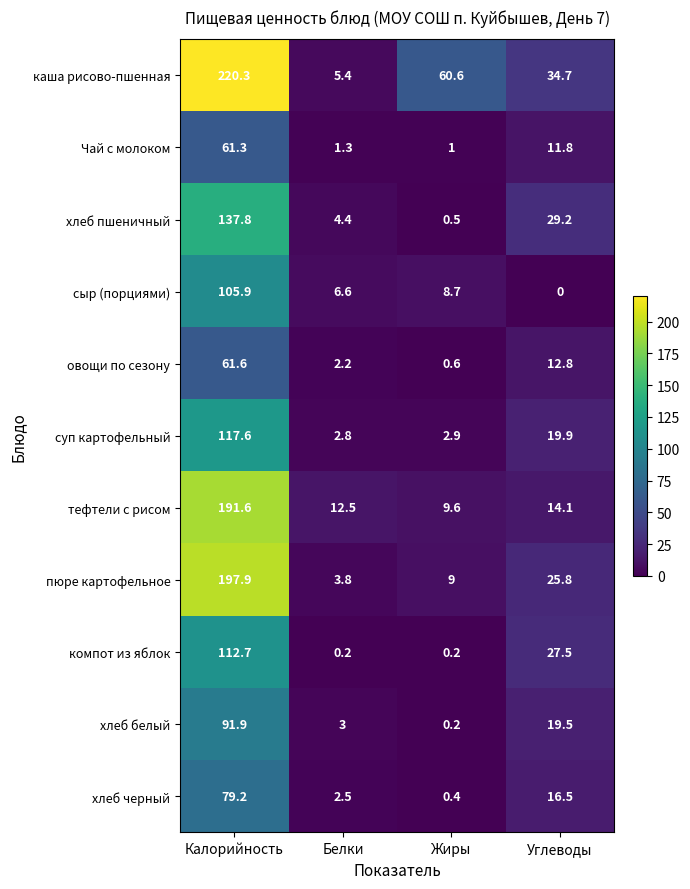

The value of хлеб пшеничный at Жиры is 0.5. True or false?

True